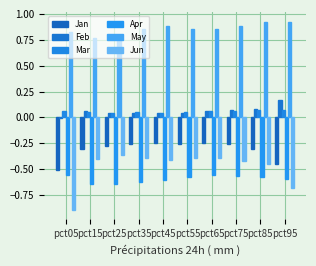

Reading left to right, extract all data points from this chart.

Jan: pct05=-0.5	pct15=-0.3	pct25=-0.3	pct35=-0.3	pct45=-0.3	pct55=-0.3	pct65=-0.2	pct75=-0.3	pct85=-0.3	pct95=-0.4
Feb: pct05=-0.0	pct15=0.1	pct25=0.0	pct35=0.0	pct45=0.0	pct55=0.0	pct65=0.1	pct75=0.1	pct85=0.1	pct95=0.2
Mar: pct05=0.1	pct15=0.0	pct25=0.0	pct35=0.0	pct45=0.0	pct55=0.1	pct65=0.1	pct75=0.1	pct85=0.1	pct95=0.1
Apr: pct05=-0.6	pct15=-0.6	pct25=-0.6	pct35=-0.6	pct45=-0.6	pct55=-0.6	pct65=-0.6	pct75=-0.6	pct85=-0.6	pct95=-0.6
May: pct05=0.8	pct15=0.8	pct25=0.8	pct35=0.9	pct45=0.9	pct55=0.9	pct65=0.9	pct75=0.9	pct85=0.9	pct95=0.9
Jun: pct05=-0.9	pct15=-0.4	pct25=-0.4	pct35=-0.4	pct45=-0.4	pct55=-0.4	pct65=-0.4	pct75=-0.4	pct85=-0.4	pct95=-0.7